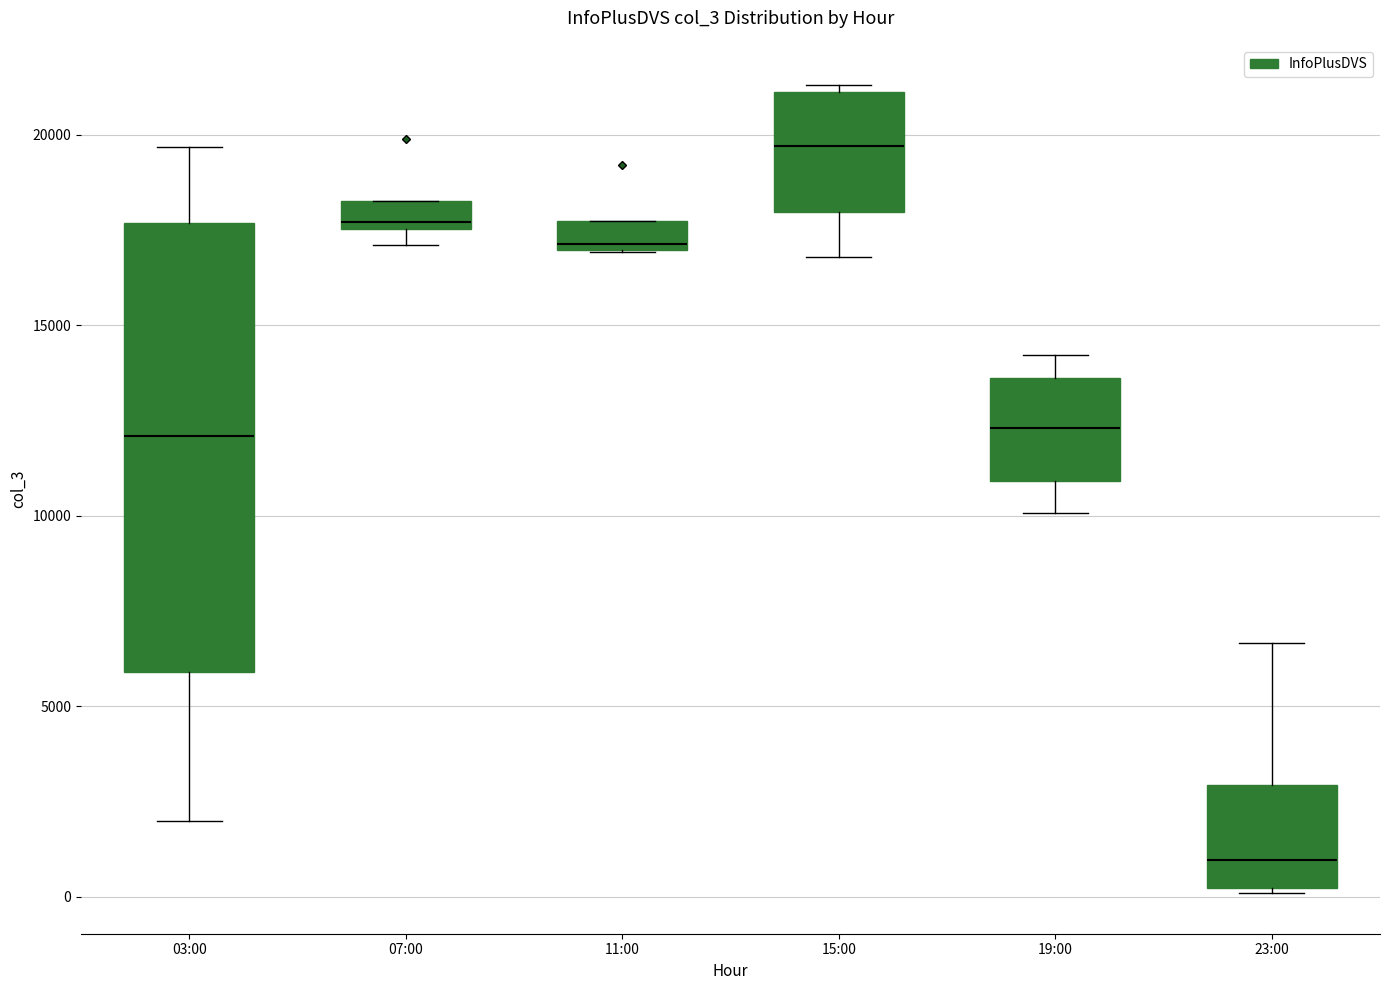

Which box is the tallest, from its lower edge to its upper edge?

03:00